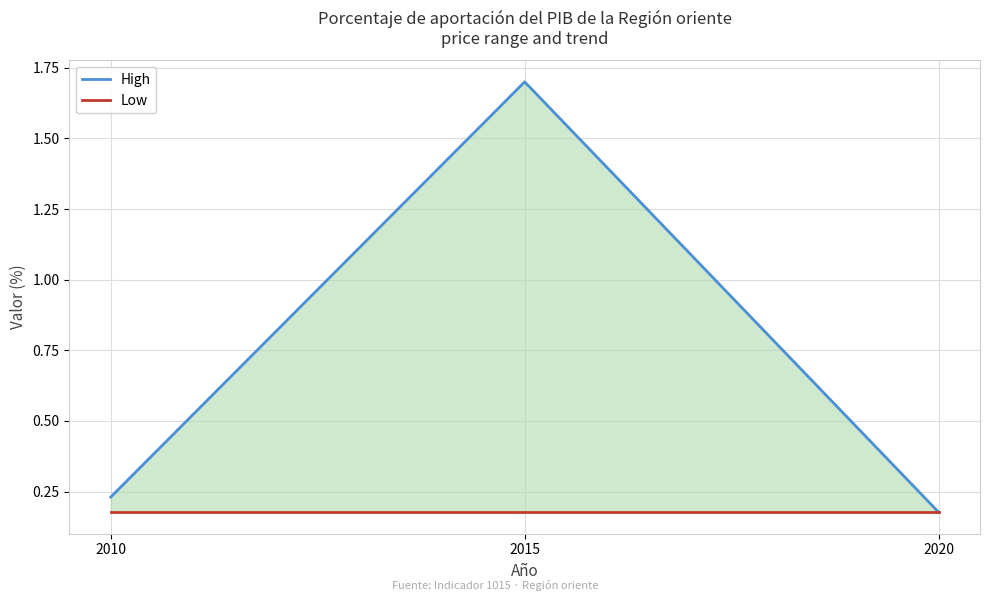

Read the Low value at 2010.

0.2